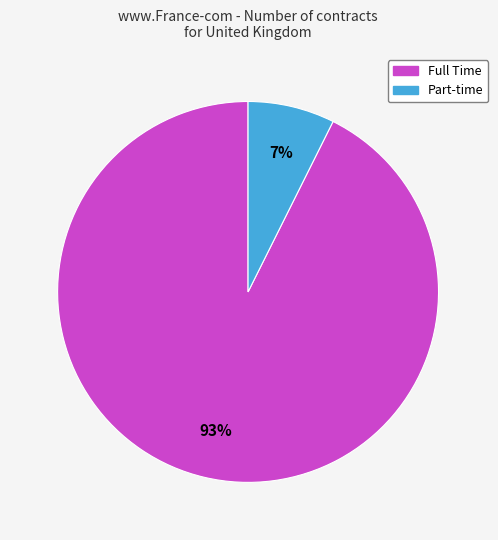

Is there any slice that represents more than half of the pie?

Yes